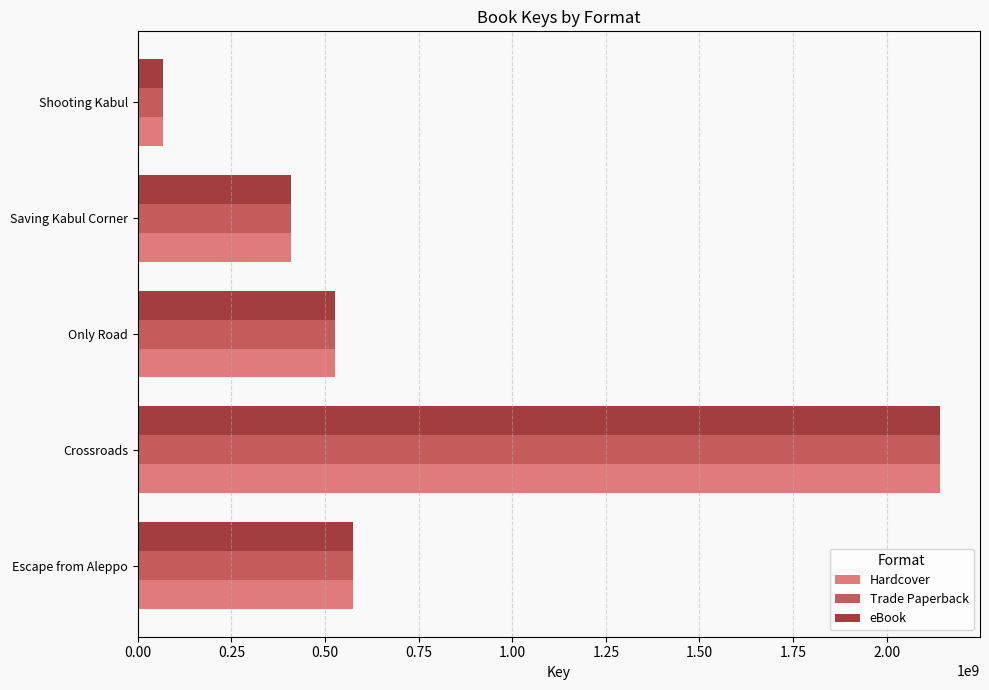

True or false: eBook has a value of 575576748 at Escape from Aleppo.

True